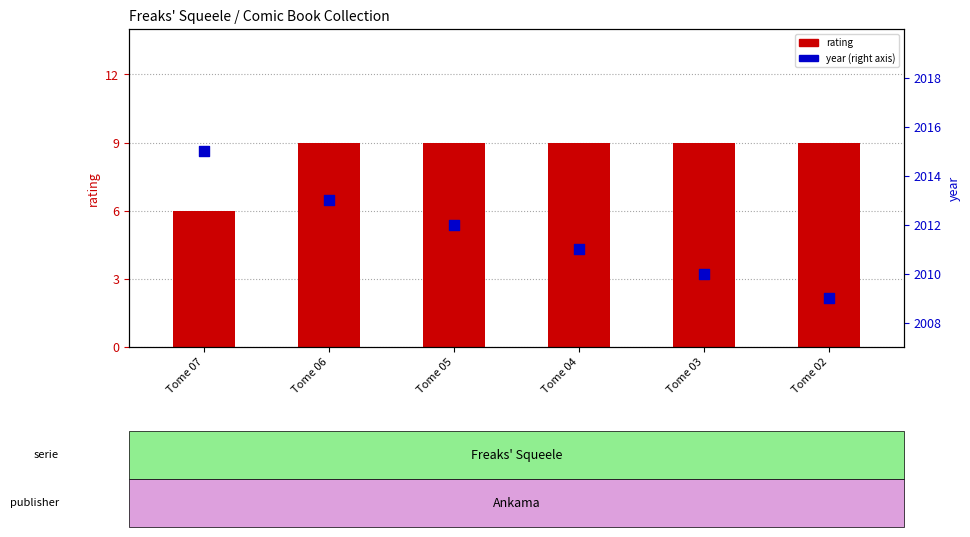

At how many categories does at least one series exceed 779?

6